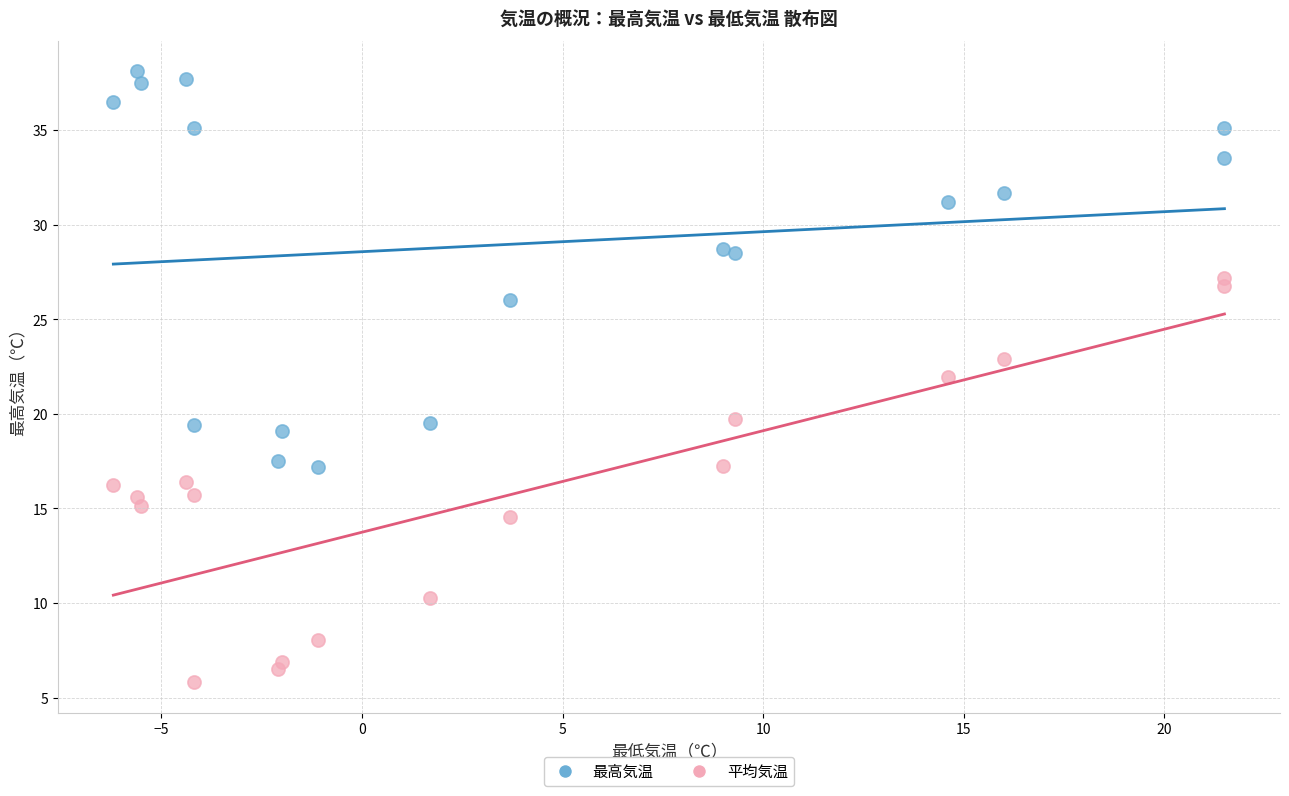

What are all the series names shown in the legend?

最高気温, 平均気温